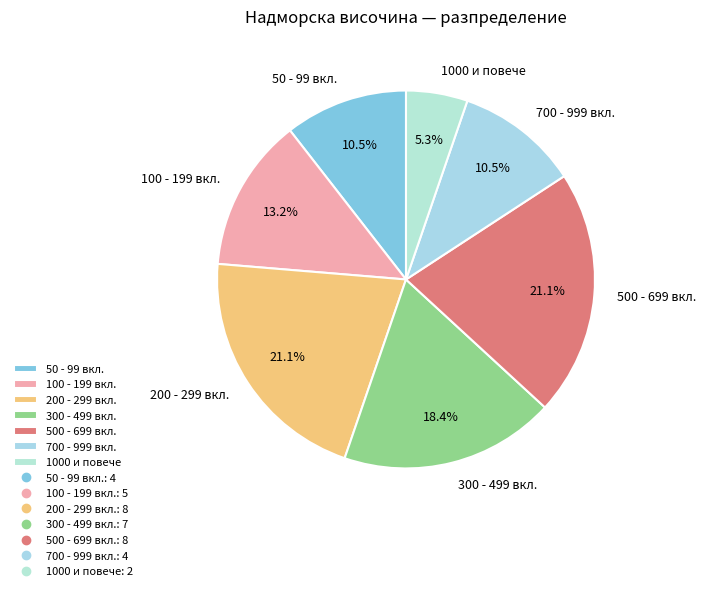

Is 300 - 499 вкл. the majority of the pie?

No